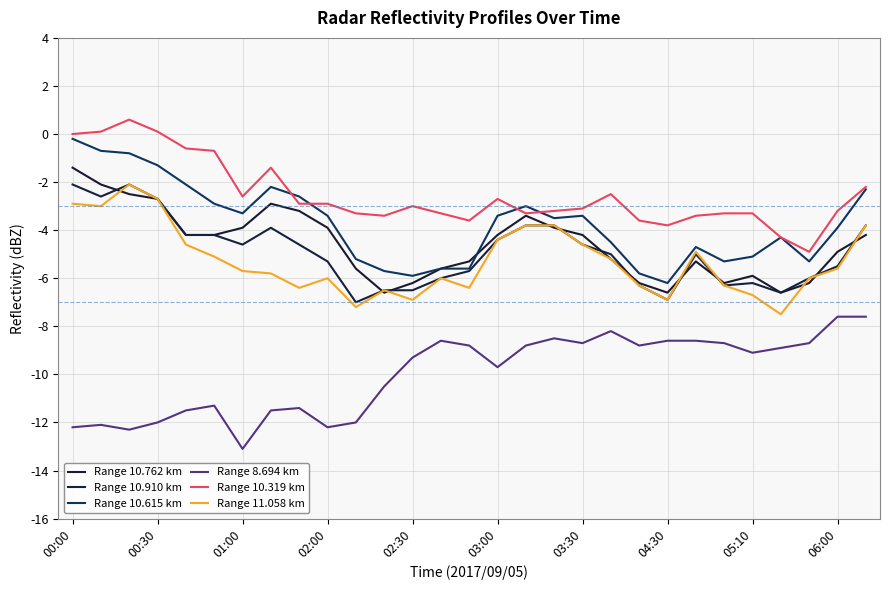

Is this an area chart (filled region under the line)?

No